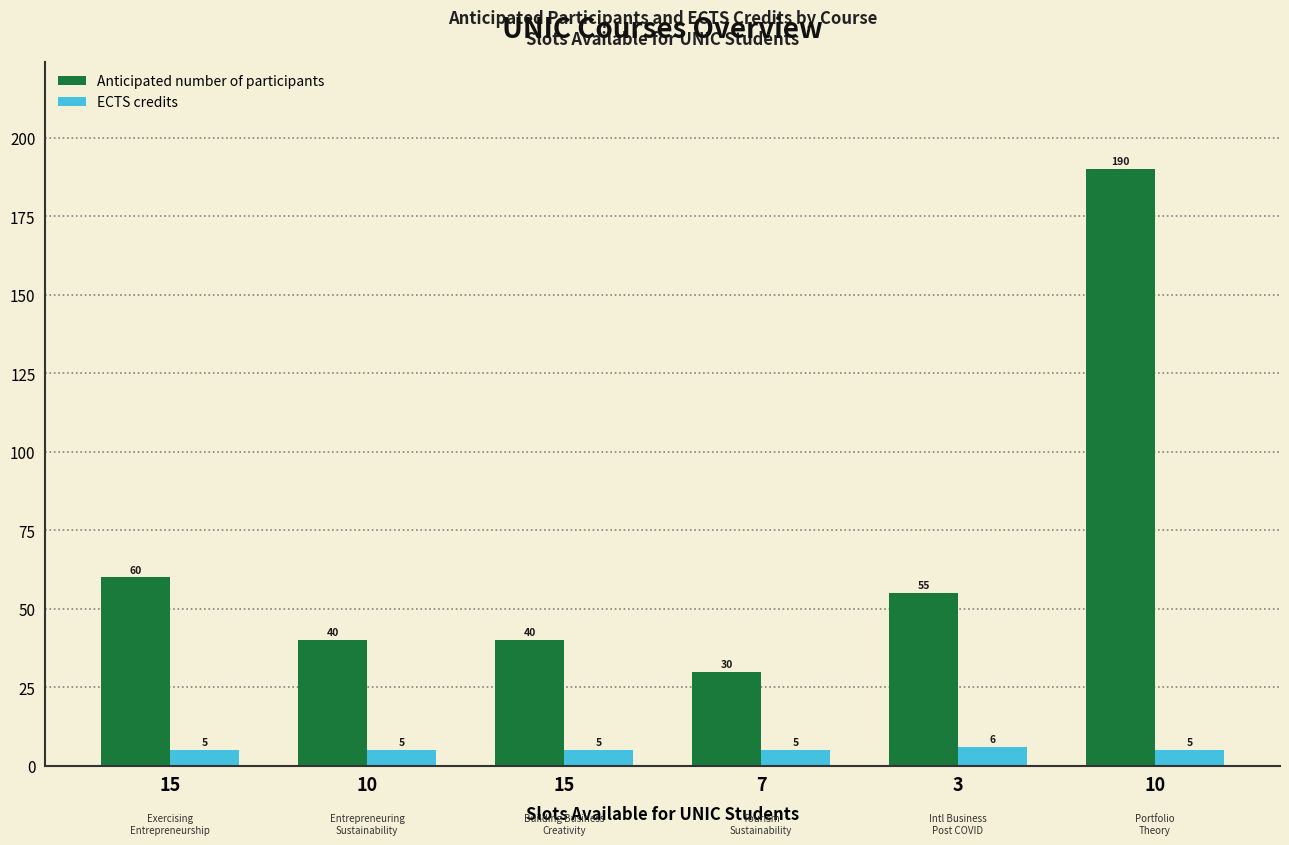

What is the total value across all series at 15?

65